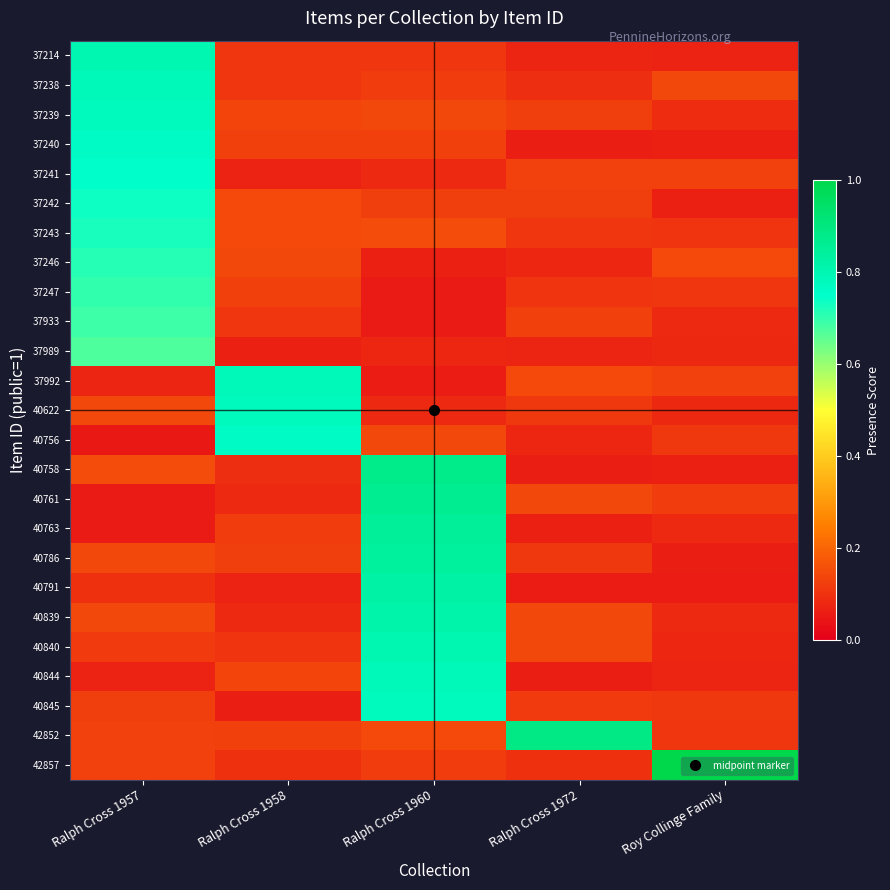

At how many categories does at least one series exceed 0?

5